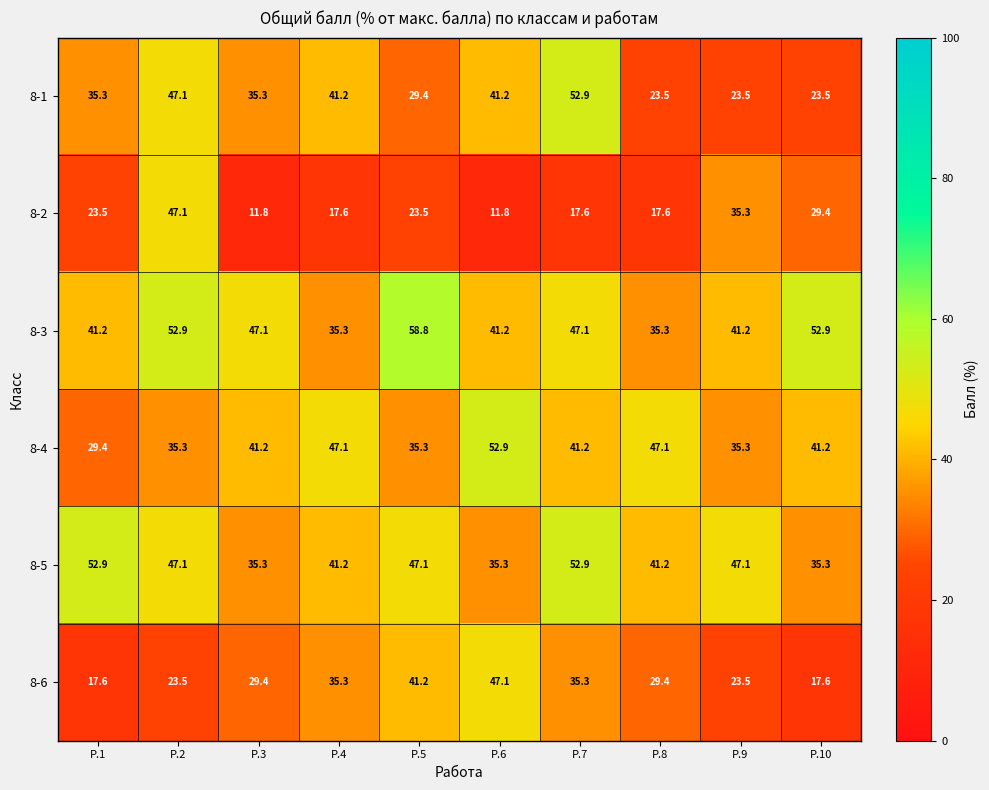

The value of 8-6 at Р.8 is 42.5. True or false?

False